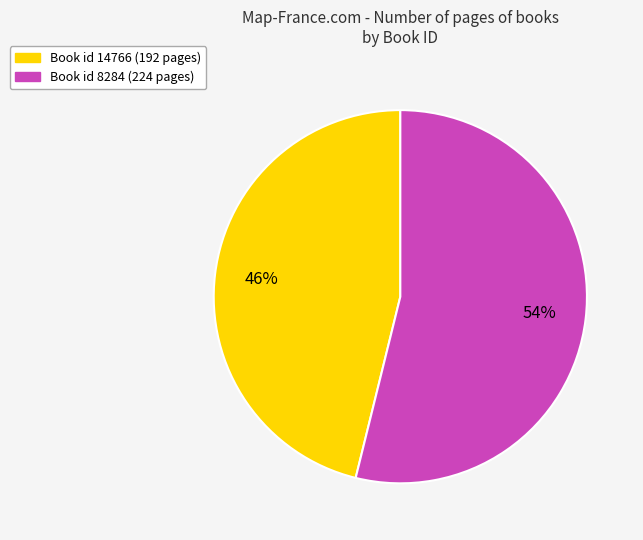

Do Book id 8284 (224 pages) and Book id 14766 (192 pages) together represent more than half of the pie?

Yes